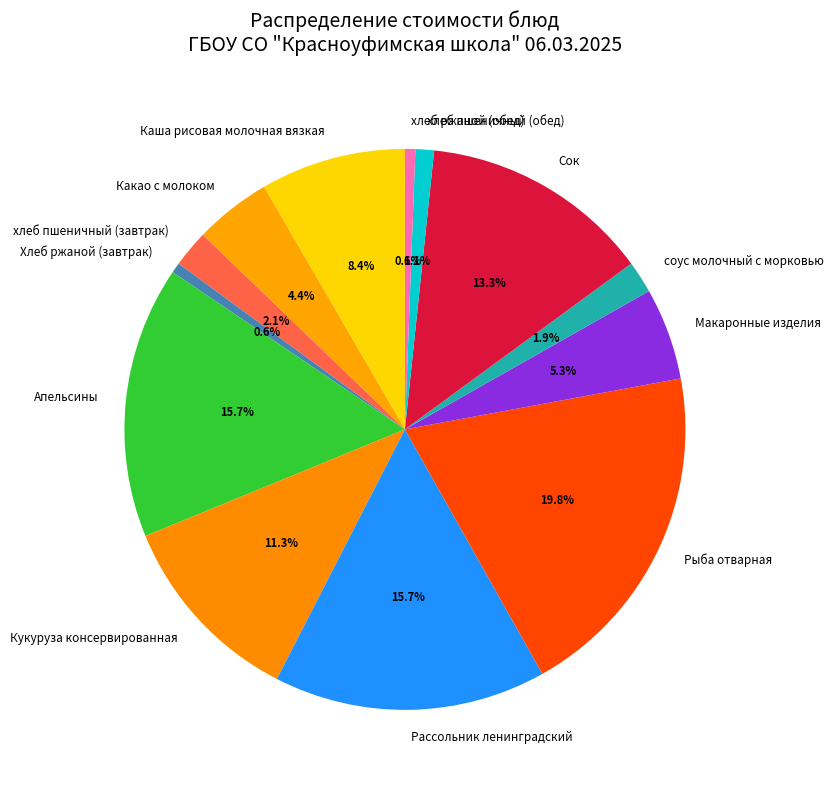

Which category has the biggest portion of the pie?

Рыба отварная